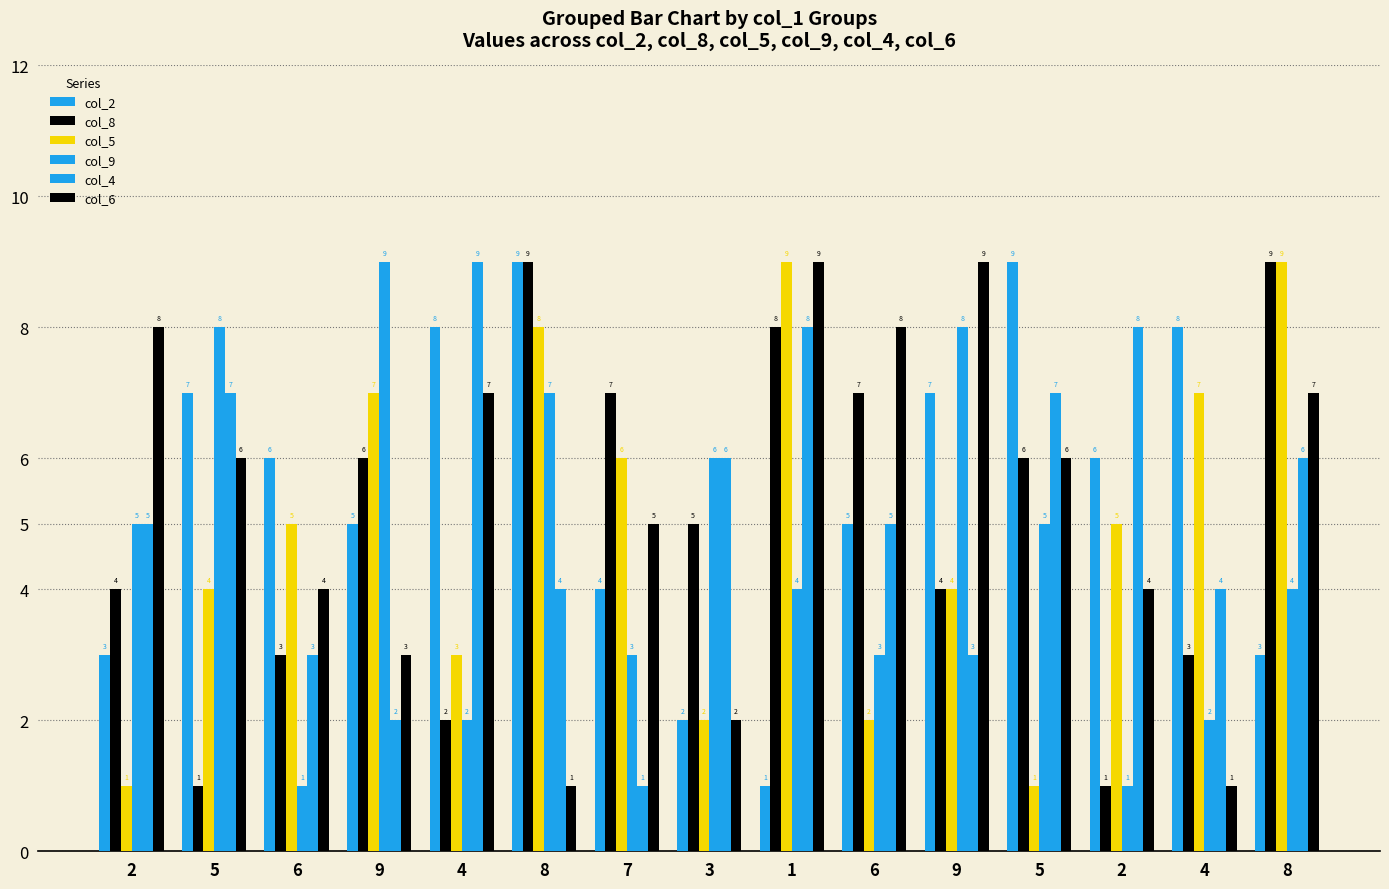

True or false: col_5 has a value of 7 at 4.

True